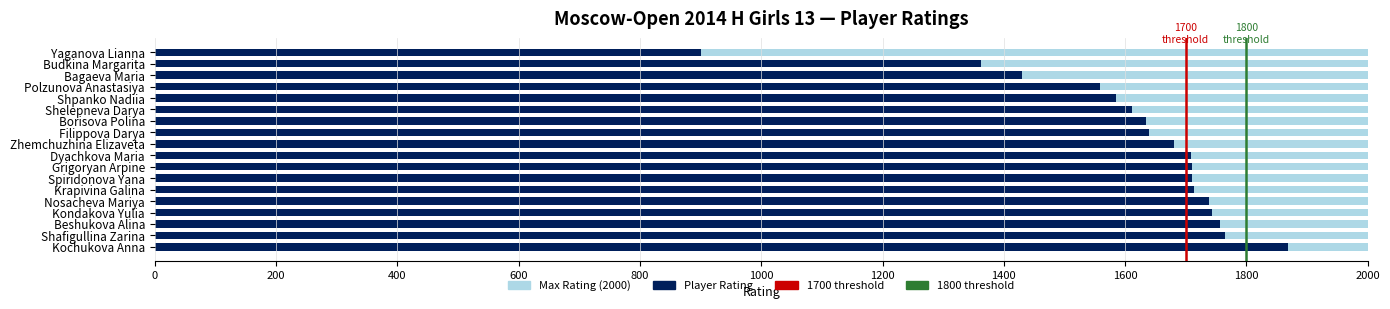

Reading left to right, what are all the values shown in this chart?

Kochukova Anna=1869	Shafigullina Zarina=1765	Beshukova Alina=1757	Kondakova Yulia=1743	Nosacheva Mariya=1738	Krapivina Galina=1714	Spiridonova Yana=1711	Grigoryan Arpine=1710	Dyachkova Maria=1709	Zhemchuzhina Elizaveta=1680	Filippova Darya=1639	Borisova Polina=1634	Shelepneva Darya=1612	Shpanko Nadiia=1585	Polzunova Anastasiya=1558	Bagaeva Maria=1430	Budkina Margarita=1363	Yaganova Lianna=900